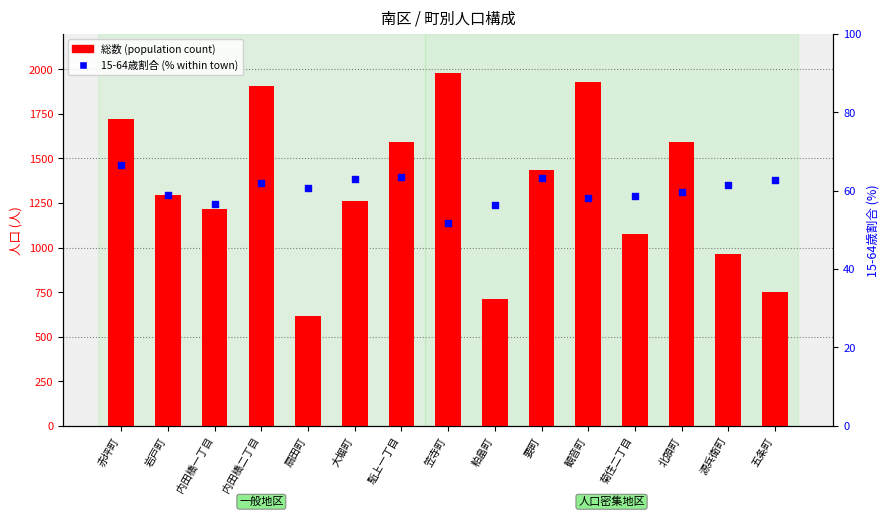

What is the total value across all series at 大堀町?

1324.9